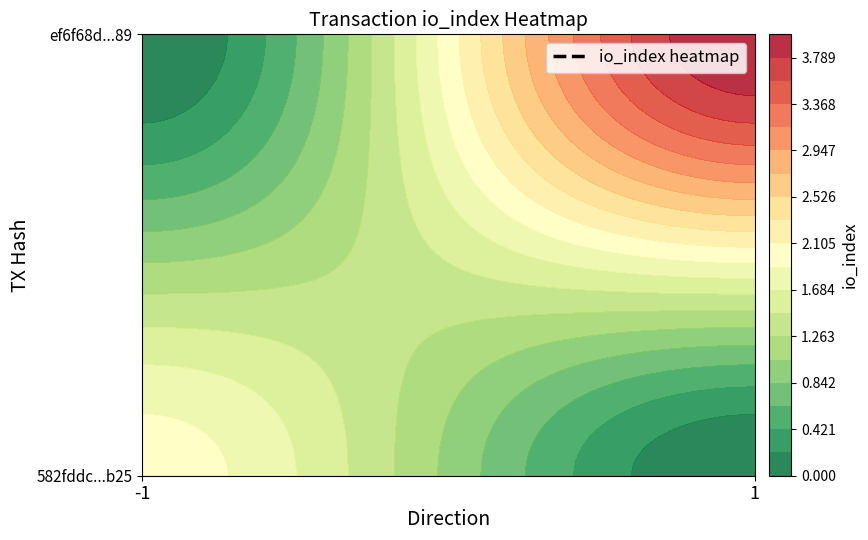

At how many categories does at least one series exceed 1?

1